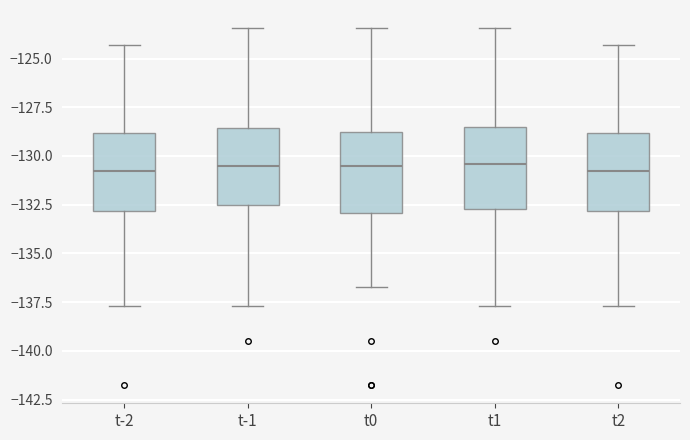

Where is the upper edge of the box for t-1 on the y-axis? The values are not printed on the chart, so give them approximately, as read against the axis.

-128.5